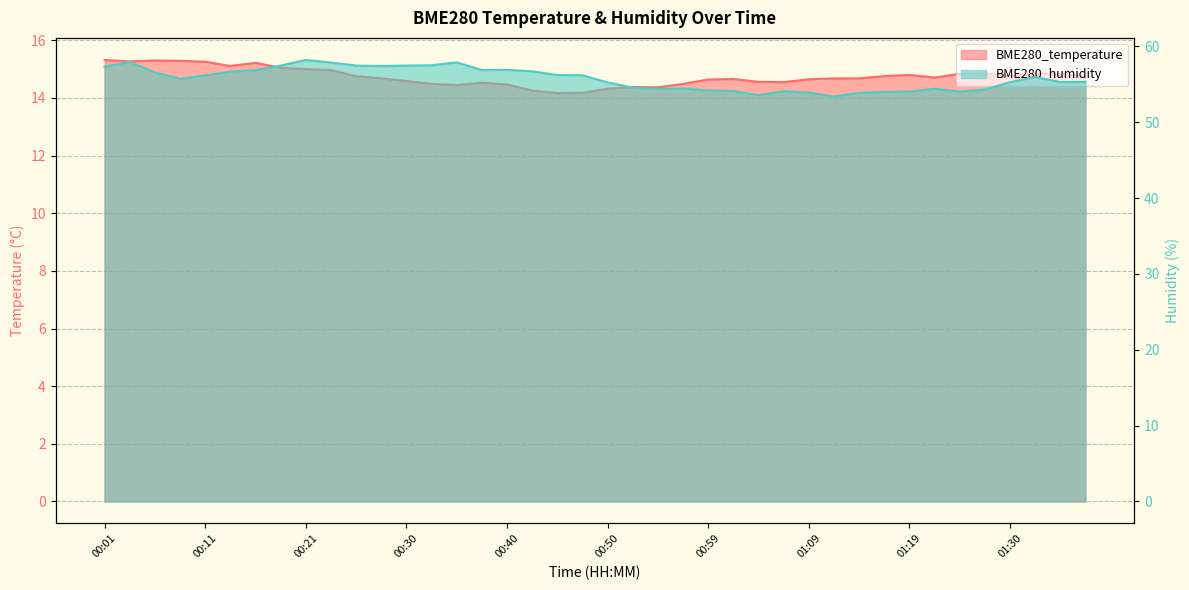

What is the label of the 27th point from the left?

01:04